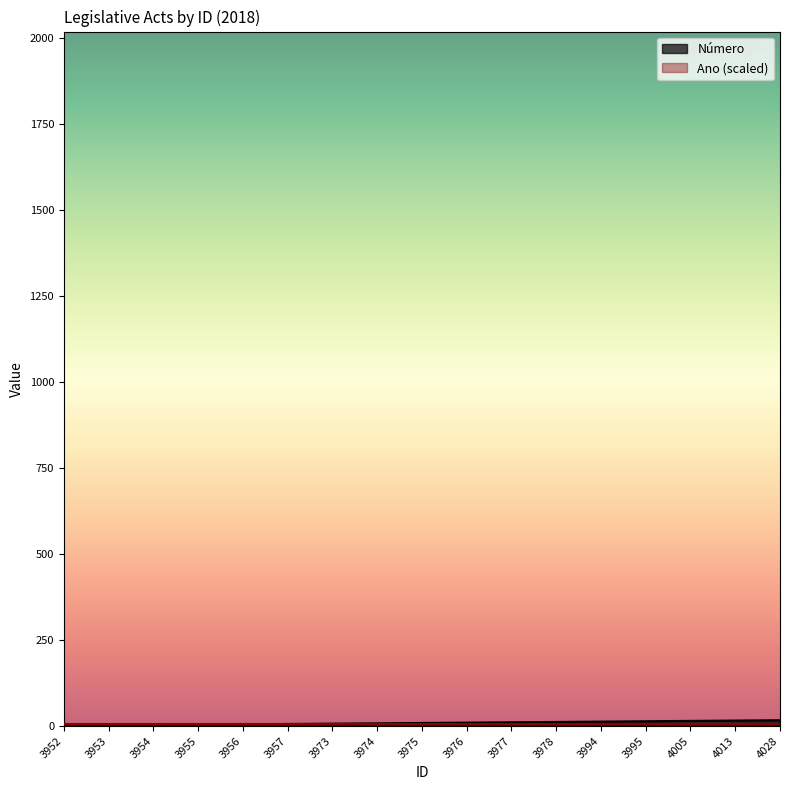

At which category does the chart reach its peak across all series?

4028